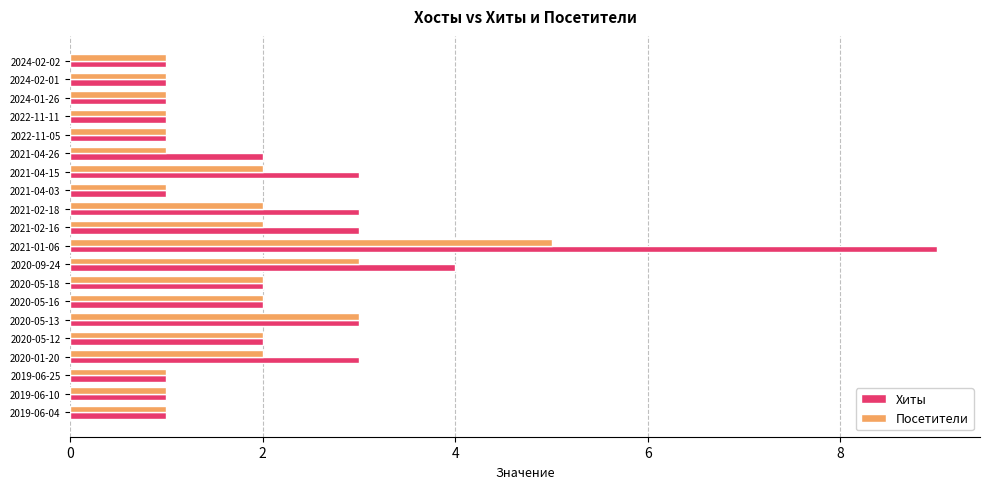

How many Хиты values are between 1 and 3?

18